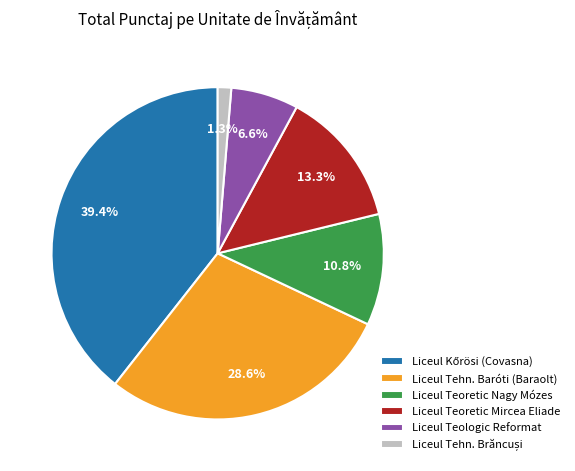

To the nearest percent, what is the difference between the largest and smallest slice percentages?

38%